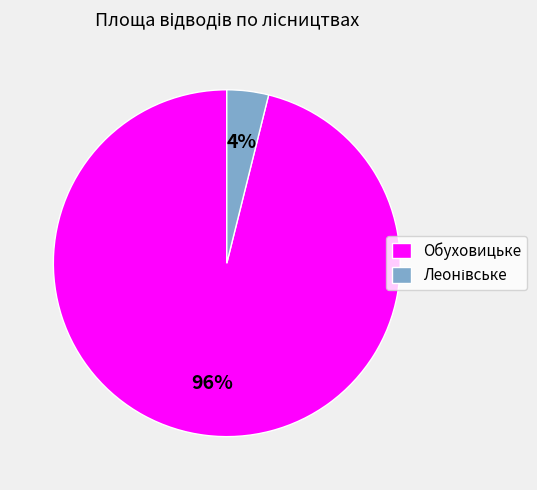

The Обуховицьке slice represents 96% of the pie. True or false?

True